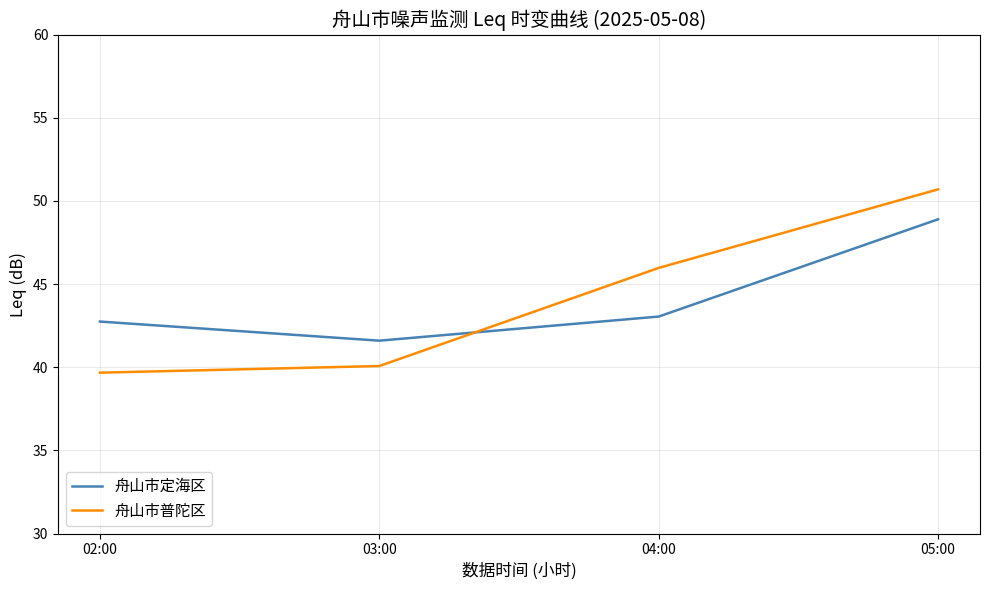

Rank the series at 05:00 from lowest to highest value.

舟山市定海区, 舟山市普陀区